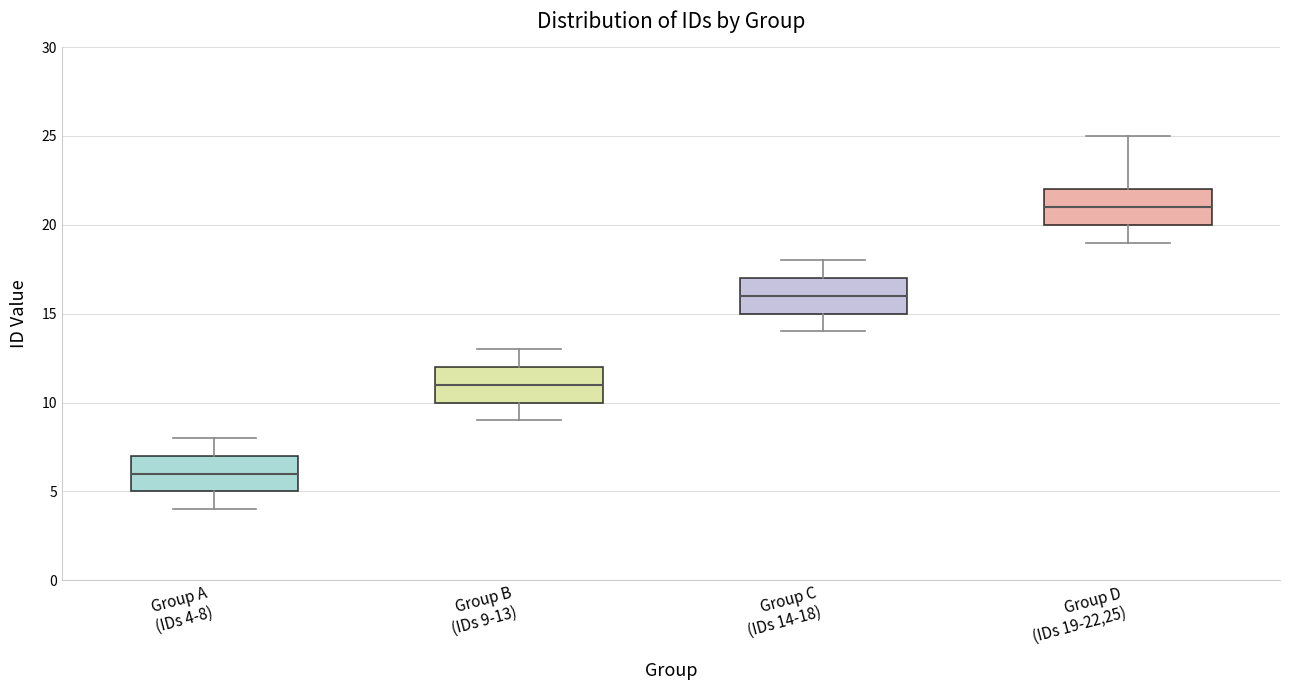

Reading left to right, transcribe this box plot: for each box, give where its median line is, the range the box spans, and where its two whiskers end, as read against the y-axis. The values are not printed on the chart, so give them approximately, as read against the axis.

Group A (IDs 4-8): median 6, box 5 to 7, whiskers 4 to 8
Group B (IDs 9-13): median 11, box 10 to 12, whiskers 9 to 13
Group C (IDs 14-18): median 16, box 15 to 17, whiskers 14 to 18
Group D (IDs 19-22,25): median 21, box 20 to 22, whiskers 19 to 25